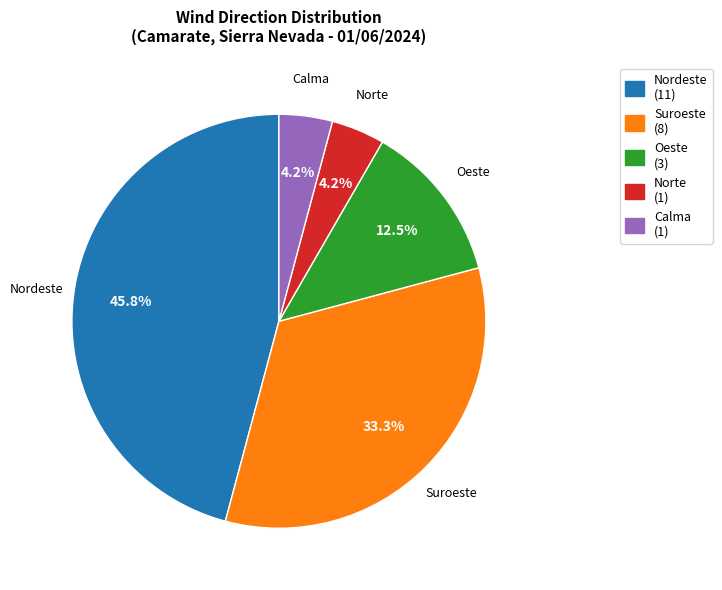

Does Nordeste (11) represent more than half of the total?

No